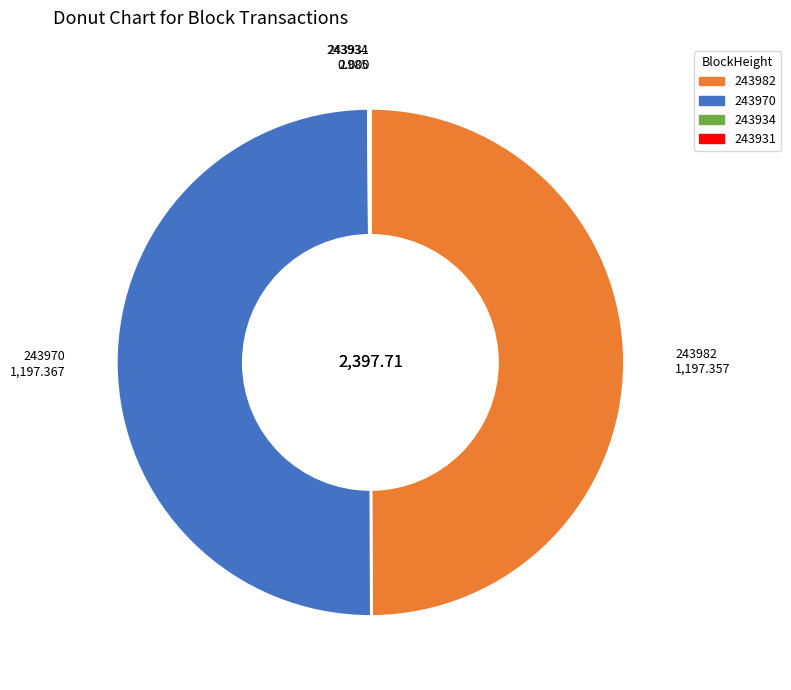

Approximately how many times larger is the value at 243970 compared to 243982?

1.0